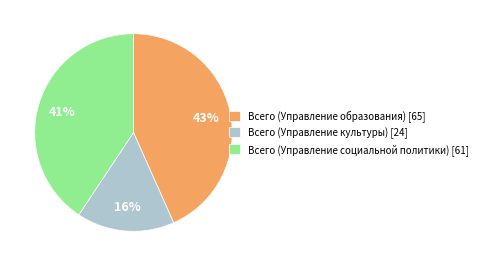

Is it true that Всего (Управление культуры) [24] is 16% of the pie?

True